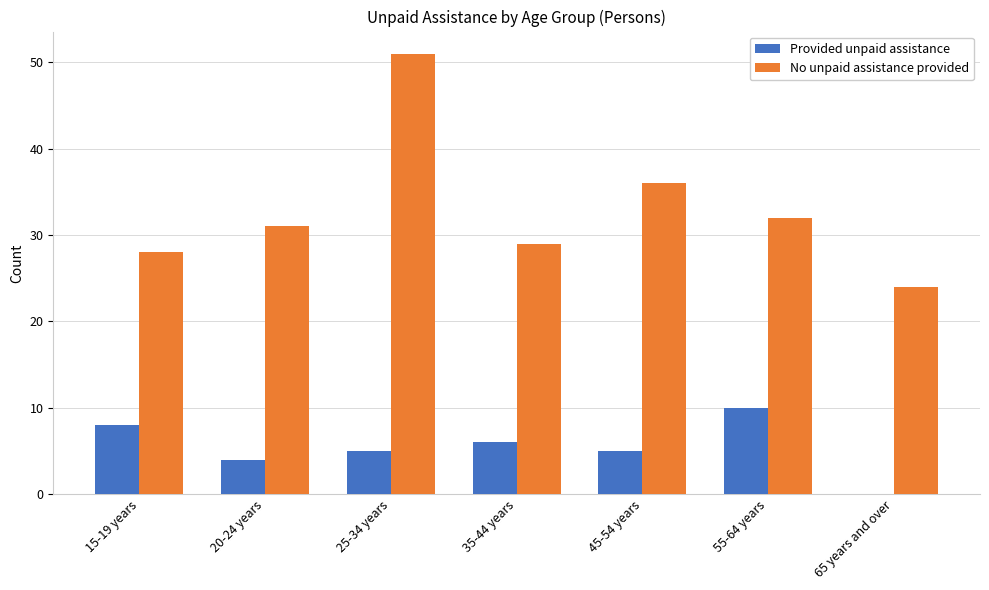

Is it true that Provided unpaid assistance equals 7 at 45-54 years?

False